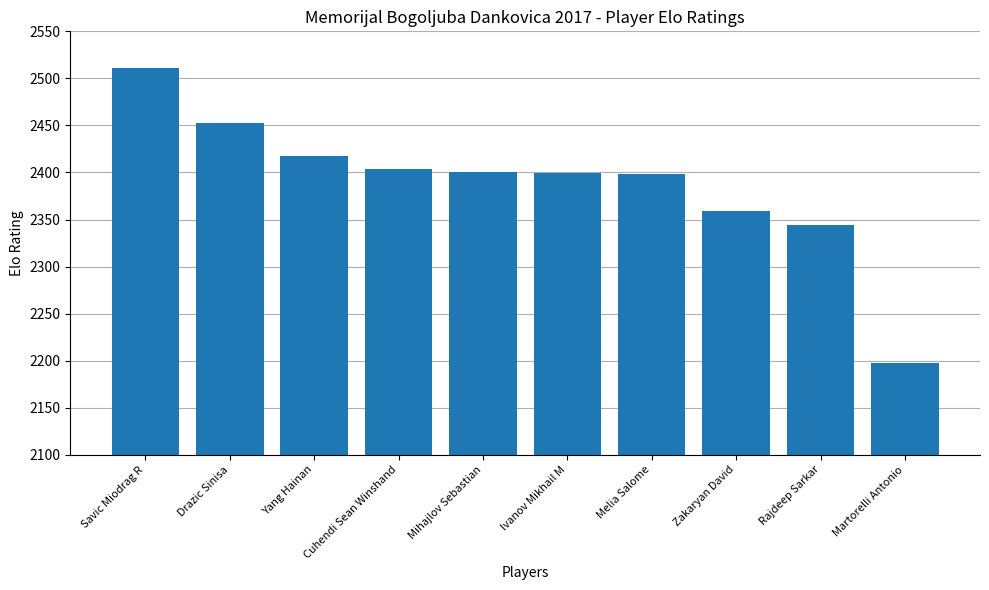

At which label does the data first exceed 2401?

Savic Miodrag R